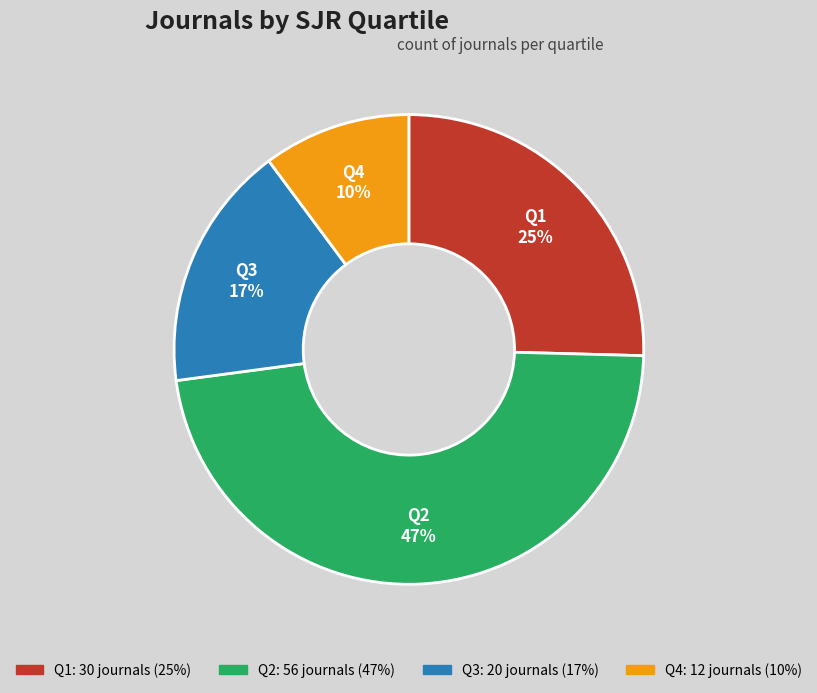

What is the ratio of the value at Q1 to the value at Q4?

2.5